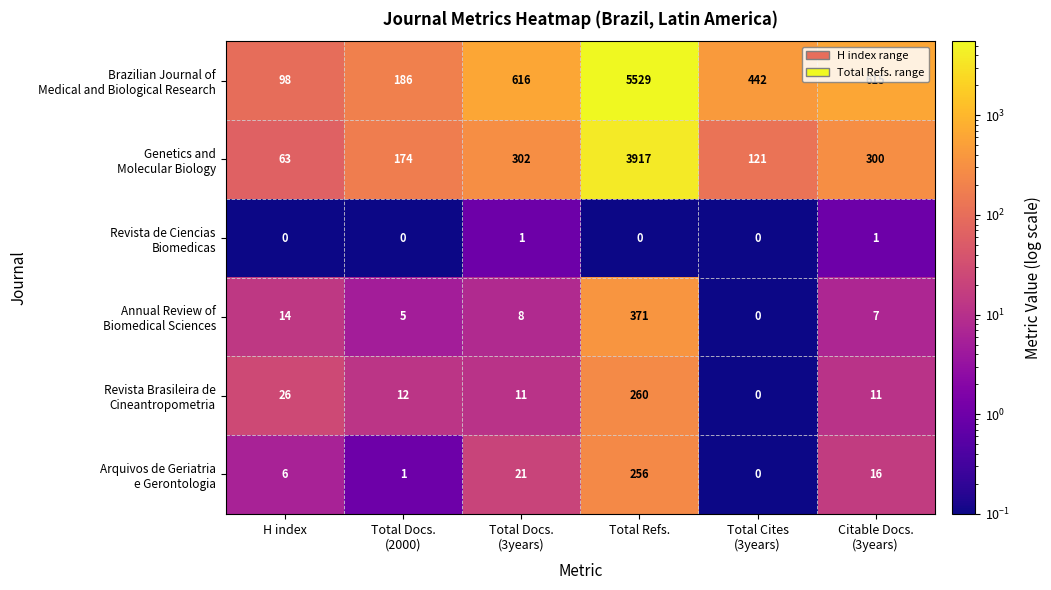

What is the difference between the highest and lowest values at H index?

98